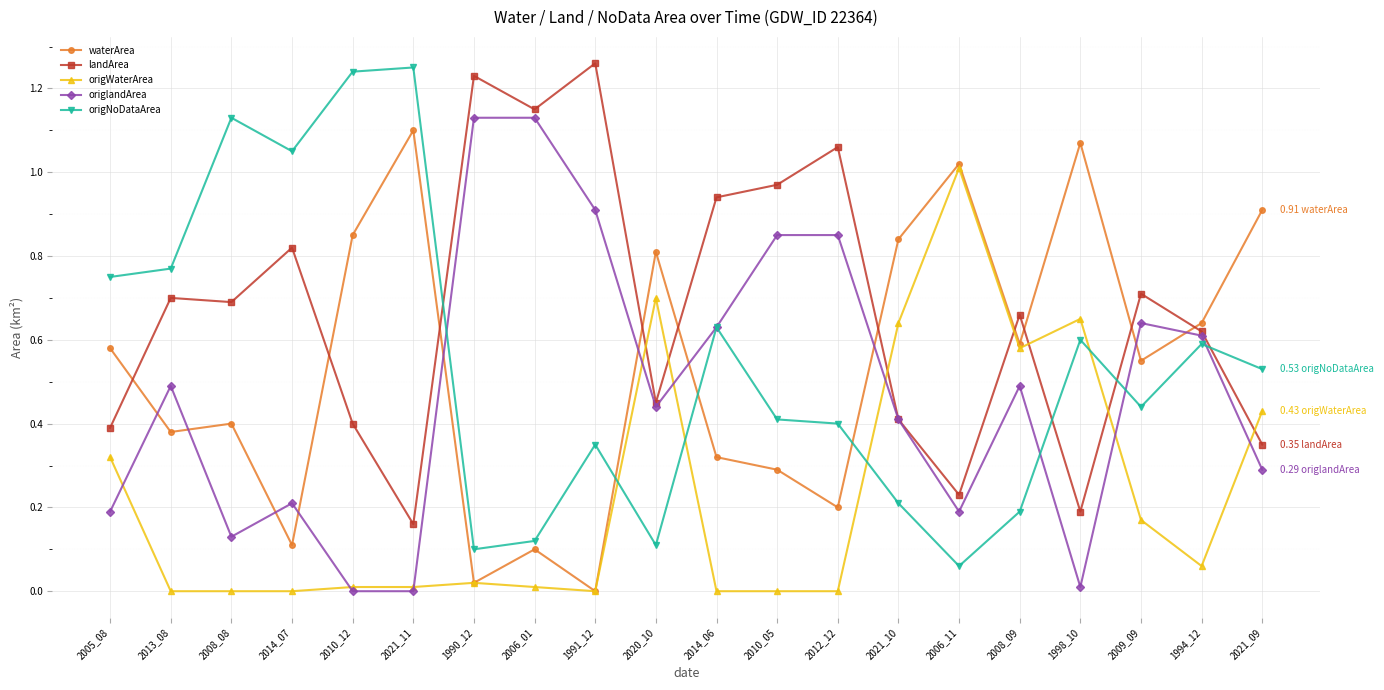

The value of origlandArea at 2010_05 is 1.3. True or false?

False